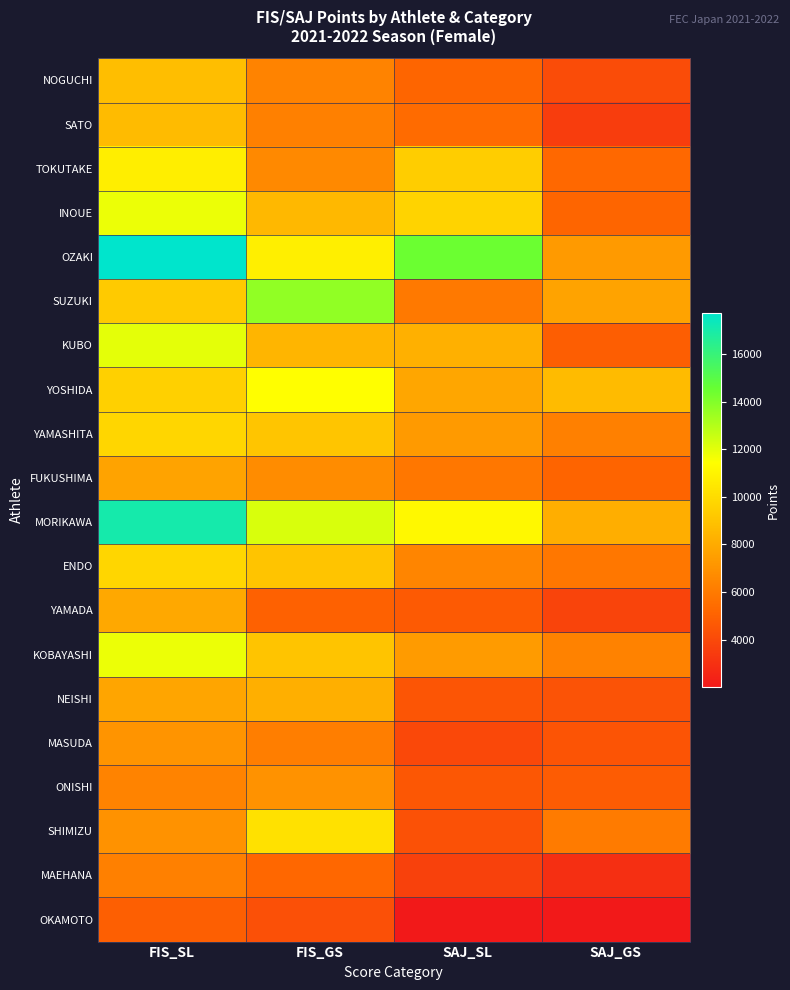

What is the spread (max minus min) of values at FIS_SL?

12846